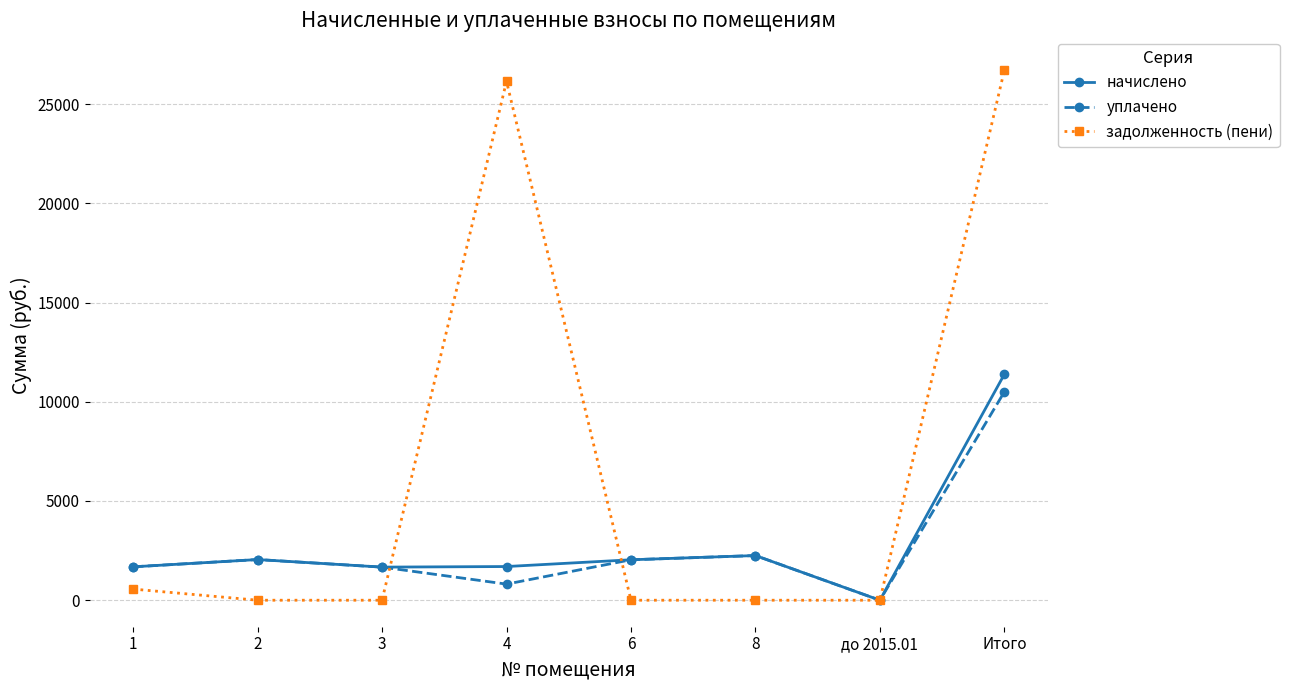

What position from the right is до 2015.01?

2